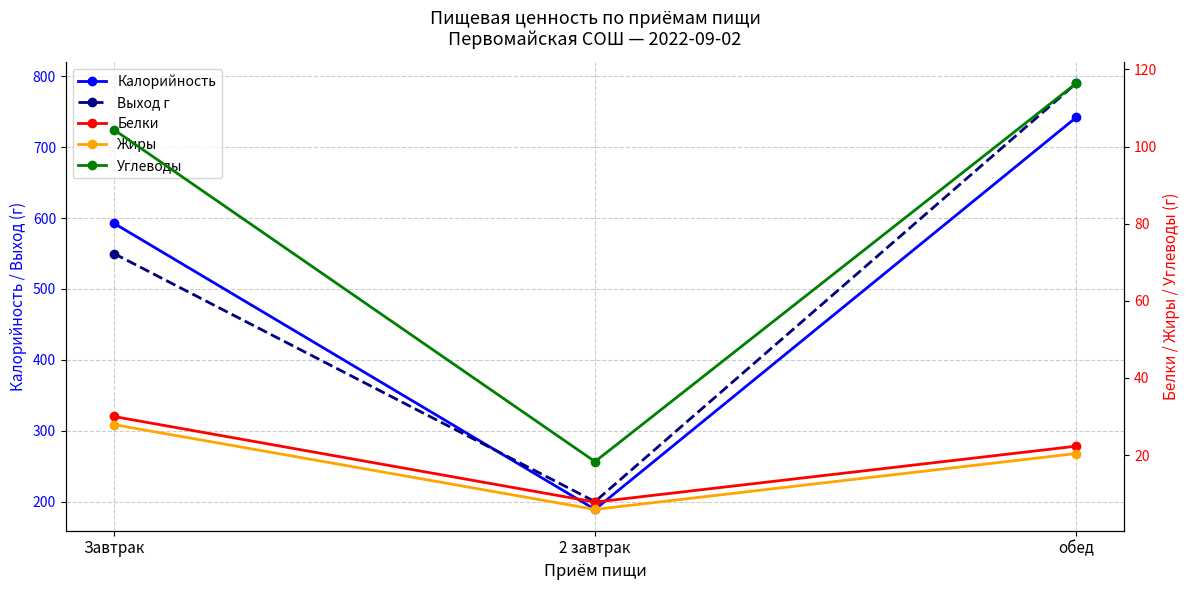

How many values in the Калорийность series exceed 592?

2